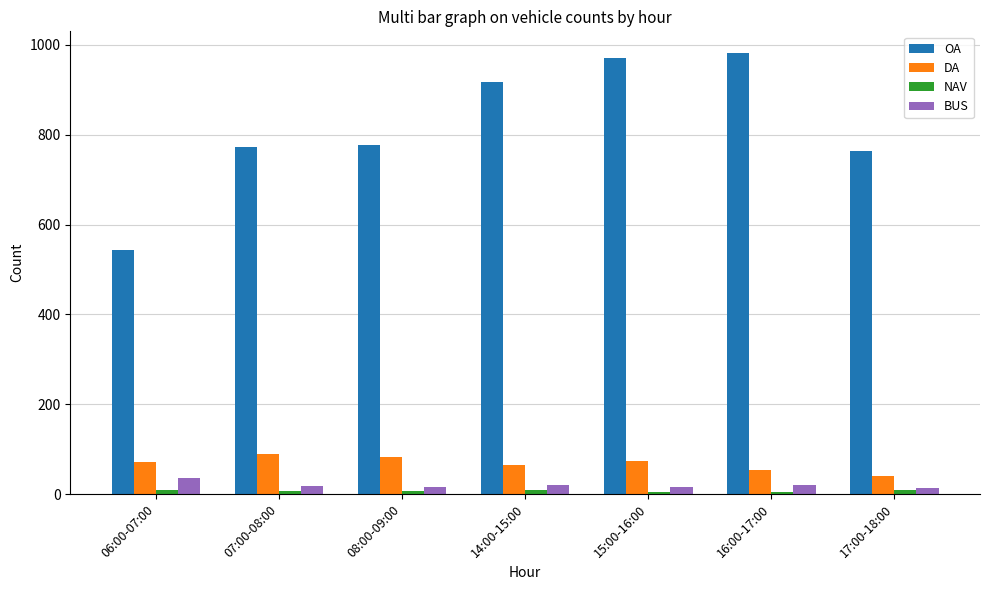

What is the average value of the BUS series?

20